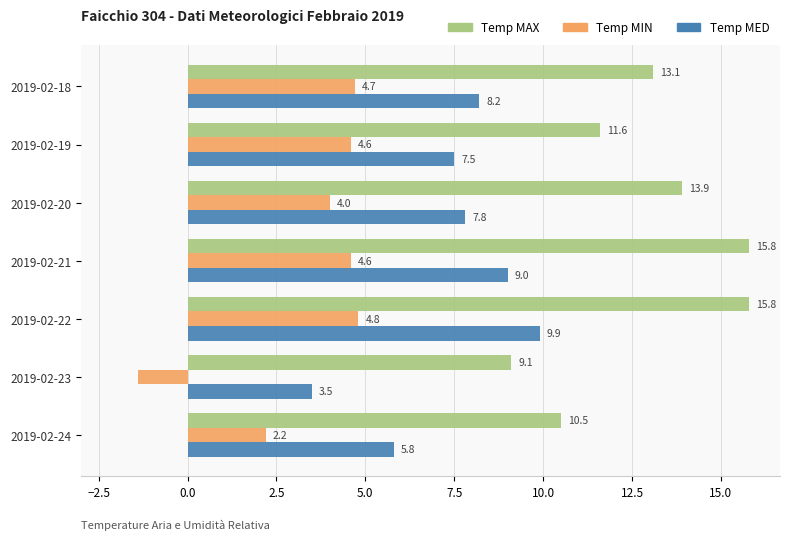

At which label does Temp MIN reach its peak?

2019-02-22